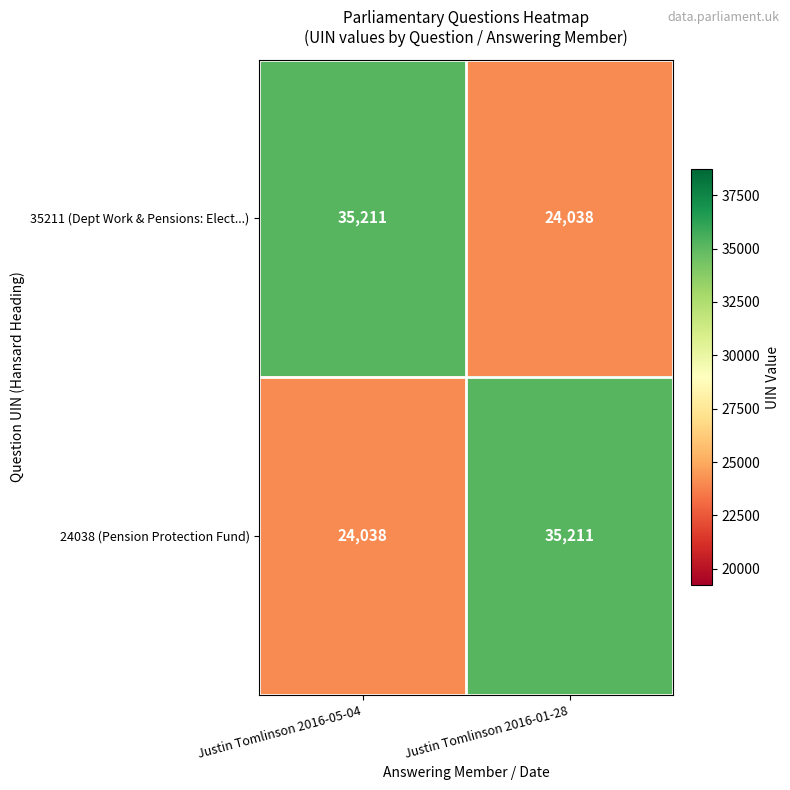

Is the value of 35211 (Dept Work & Pensions: Elect...) at Justin Tomlinson 2016-05-04 greater than the value of 24038 (Pension Protection Fund) at Justin Tomlinson 2016-05-04?

Yes